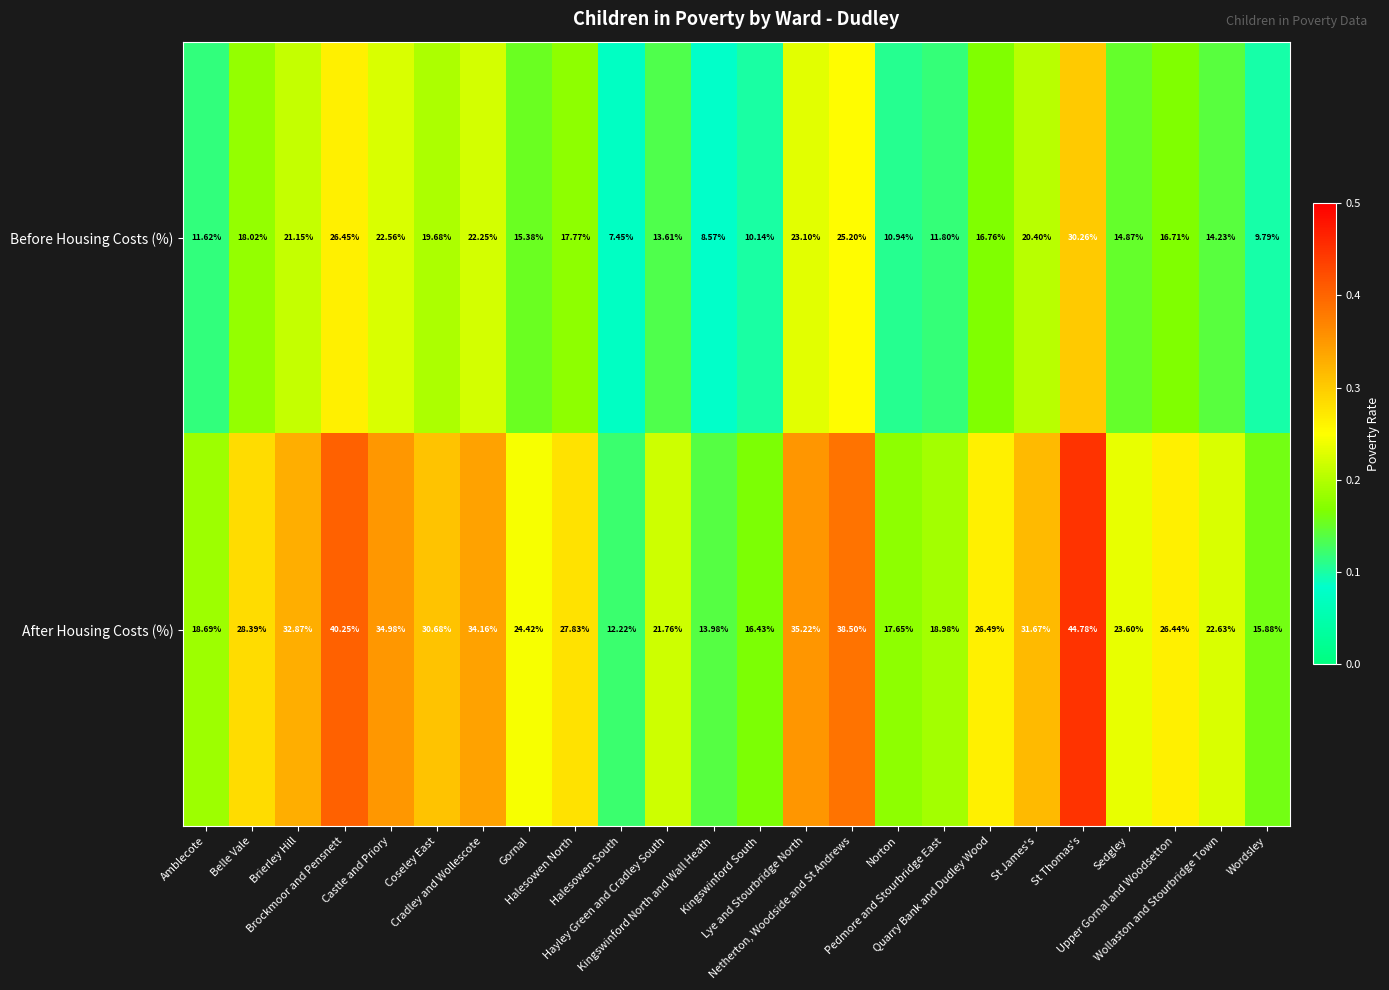

Which series has the largest total across all categories?

After Housing Costs (%)